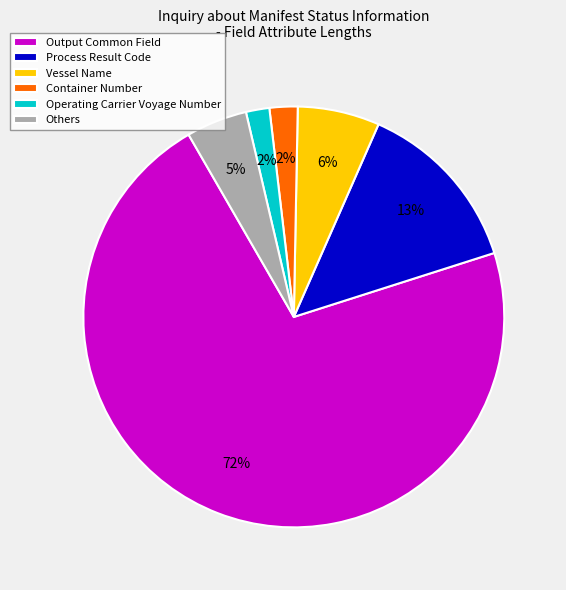

Which category accounts for the majority?

Output Common Field